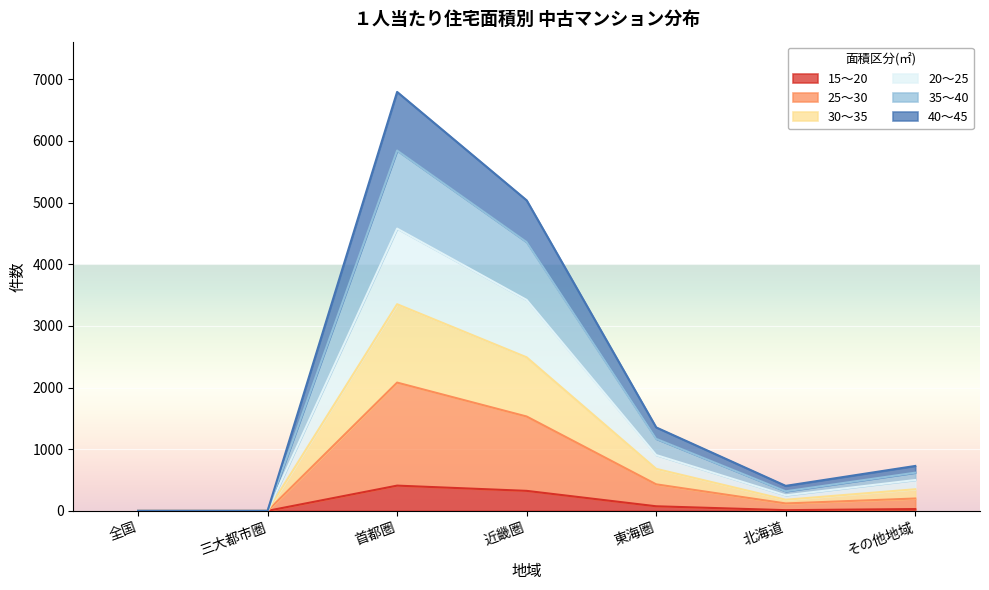

The value of 20～25 at 三大都市圏 is 3994. True or false?

False